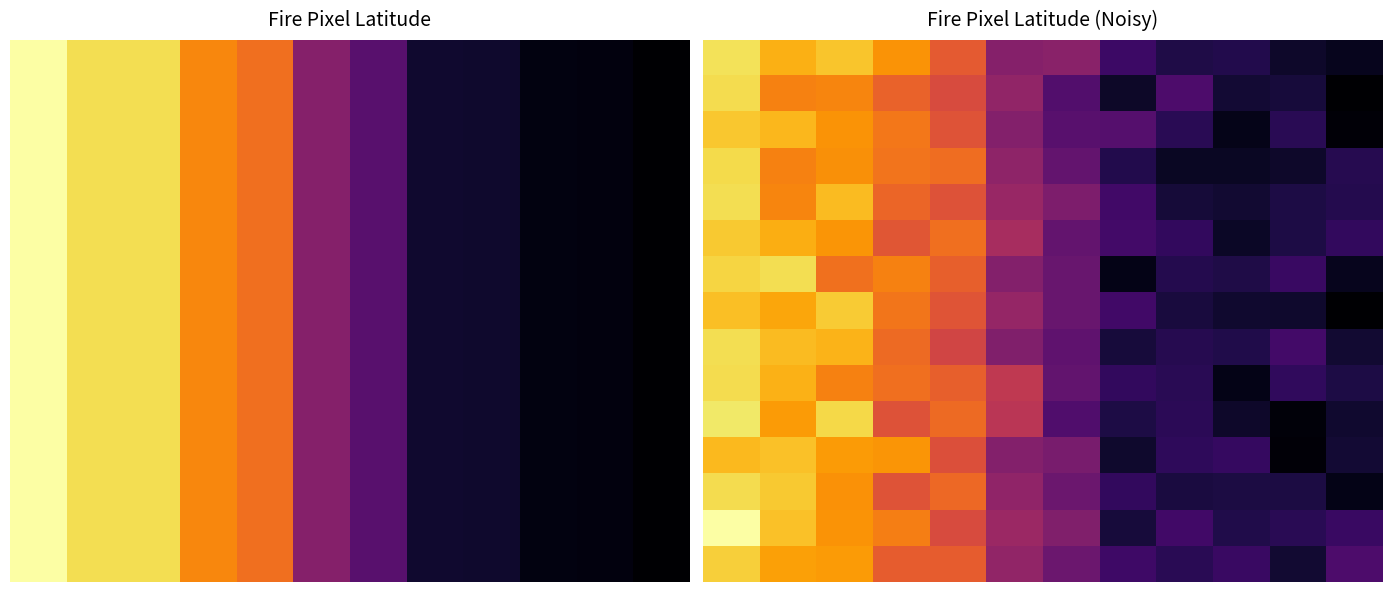

What is the total value across all series at 9?

901.9